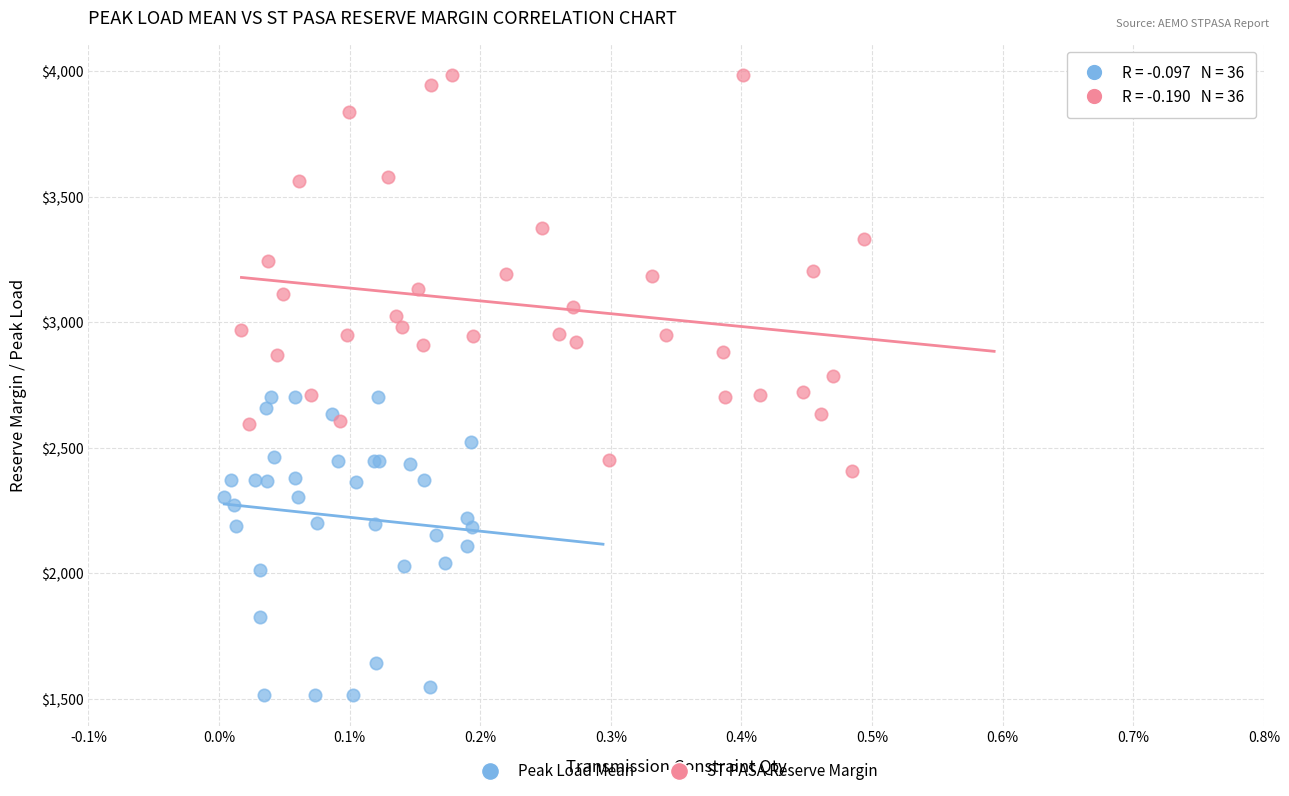

Which series reaches the minimum Y coordinate?

Peak Load Mean